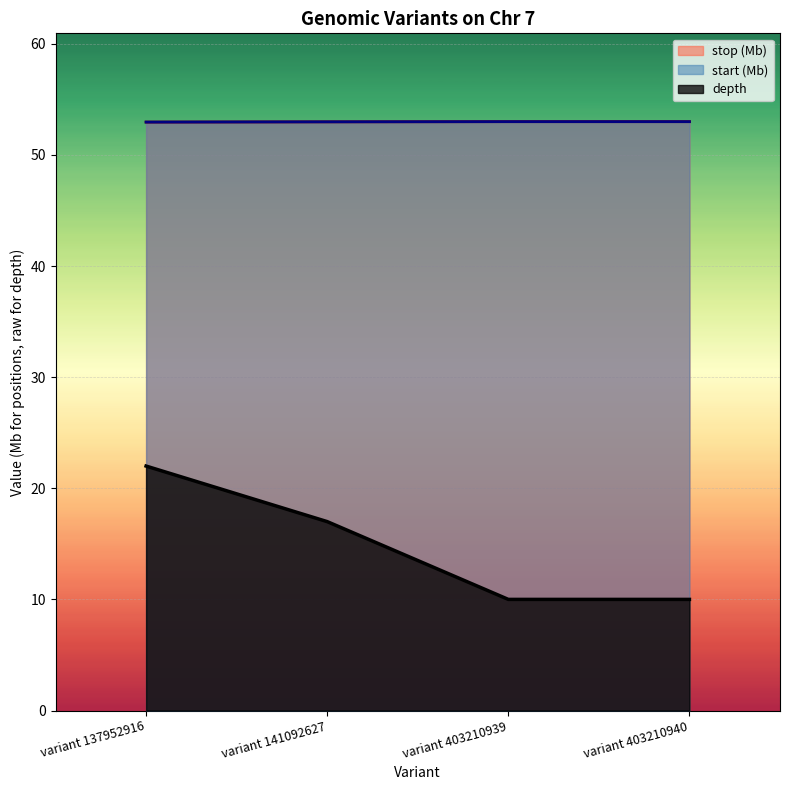

How many lines are shown in the chart?

3